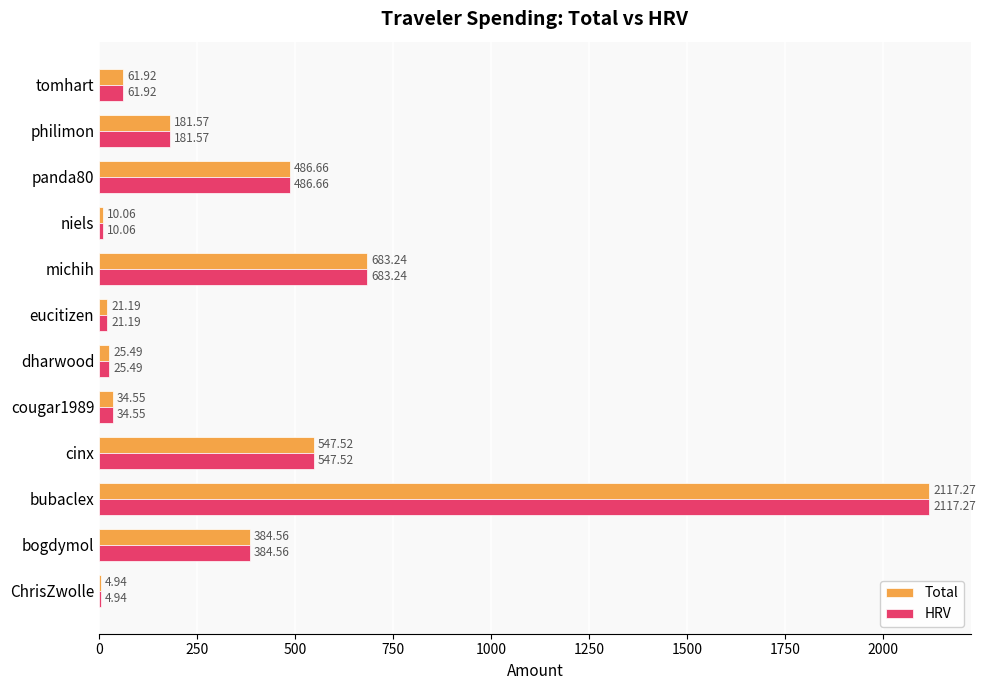

At which label is Total closest to 1061?

michih